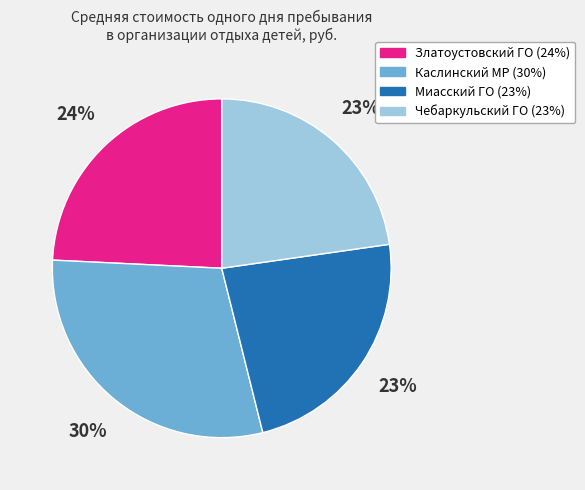

To the nearest percent, what is the average slice percentage?

25%